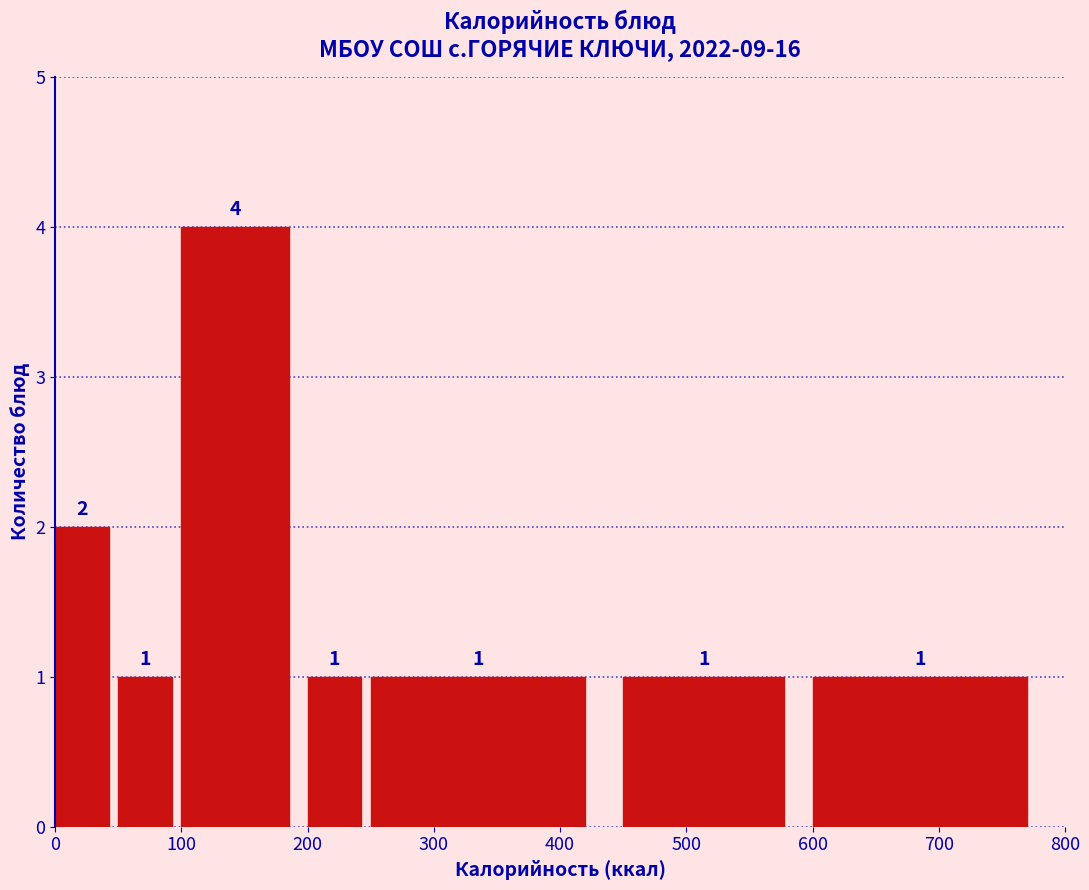

Over which range of the x-axis is the bar tallest?

100 to 200